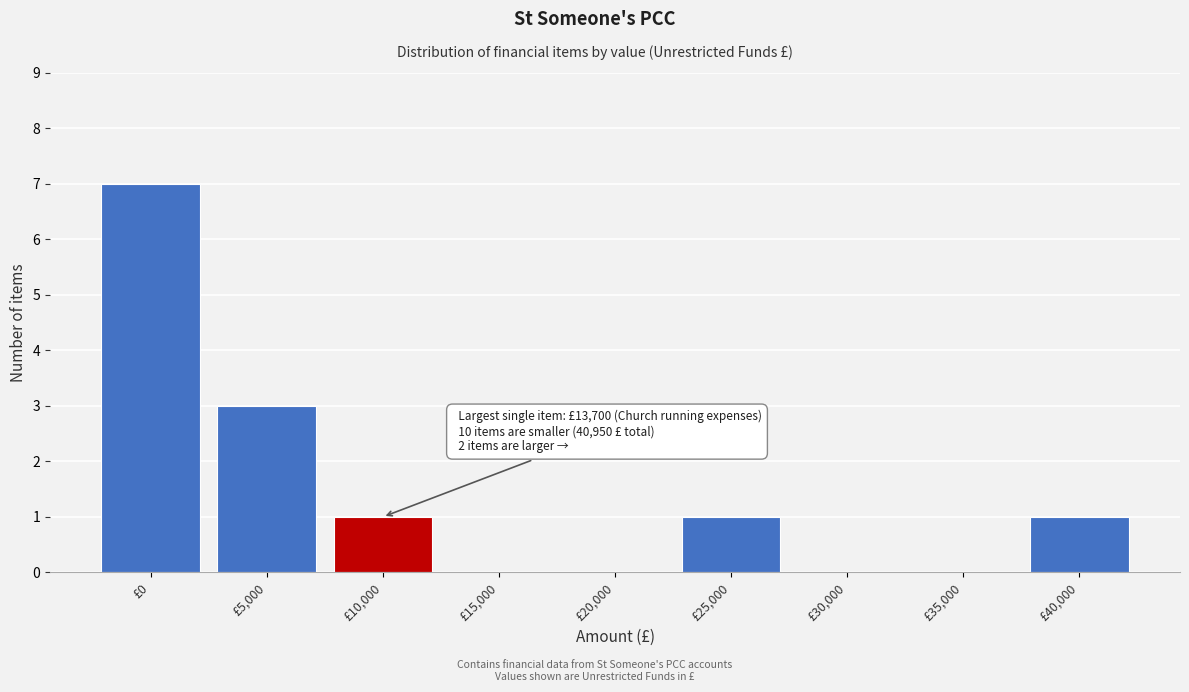

Reading right to left, transcribe all the data shown in this chart.

£40,000=1	£35,000=0	£30,000=0	£25,000=1	£20,000=0	£15,000=0	£10,000=1	£5,000=3	£0=7